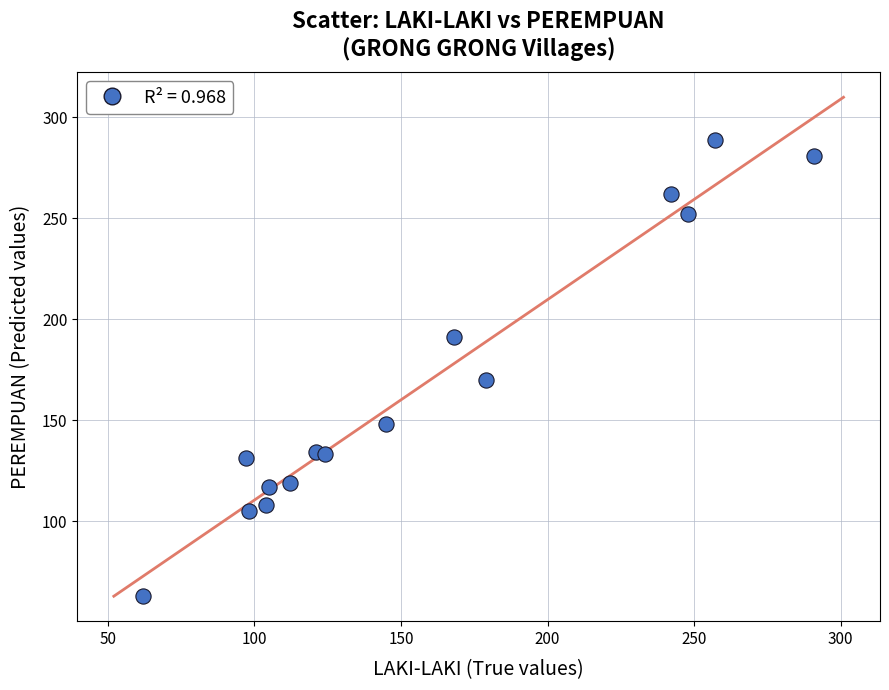

What Y value in the scatter plot is closest to 176?

170